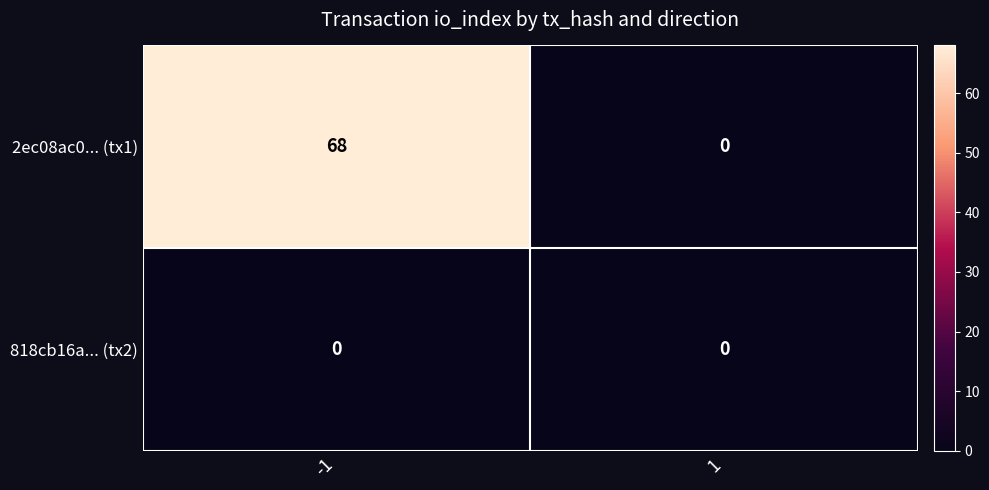

At how many categories does at least one series exceed 37?

1